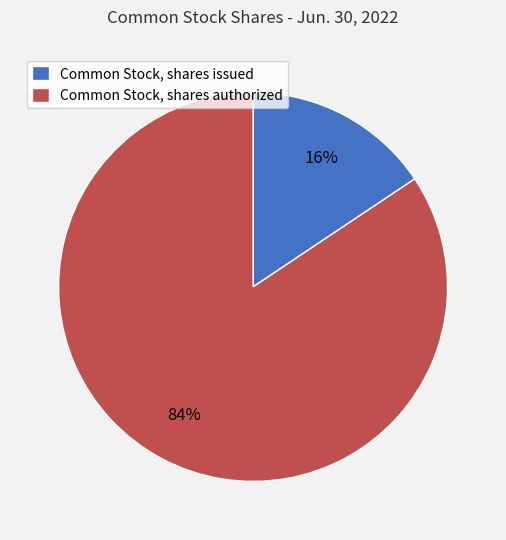

Do Common Stock, shares issued and Common Stock, shares authorized together represent more than half of the pie?

Yes